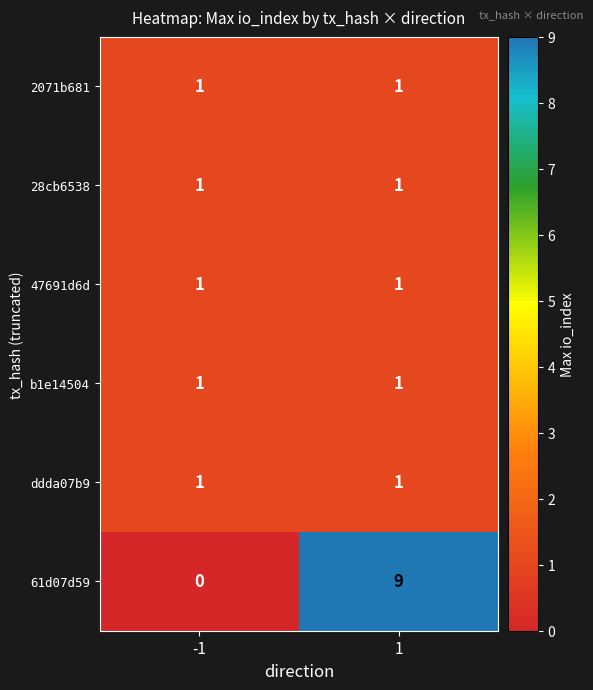

True or false: 47691d6d has a value of 2 at -1.

False